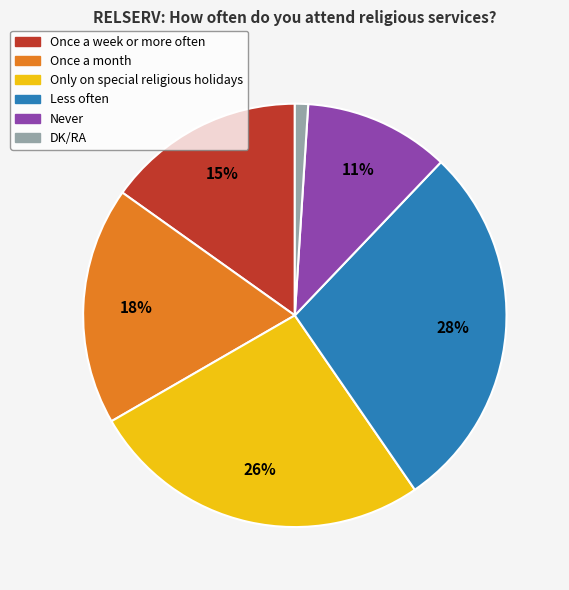

Combined, do DK/RA and Less often account for over 50%?

No